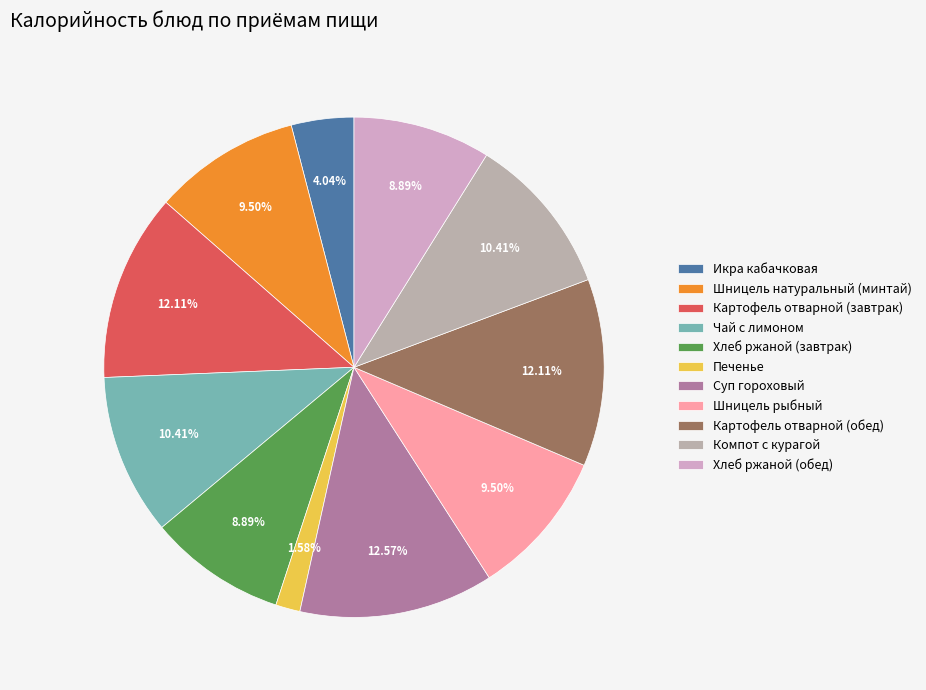

How many slices are in this pie chart?

11